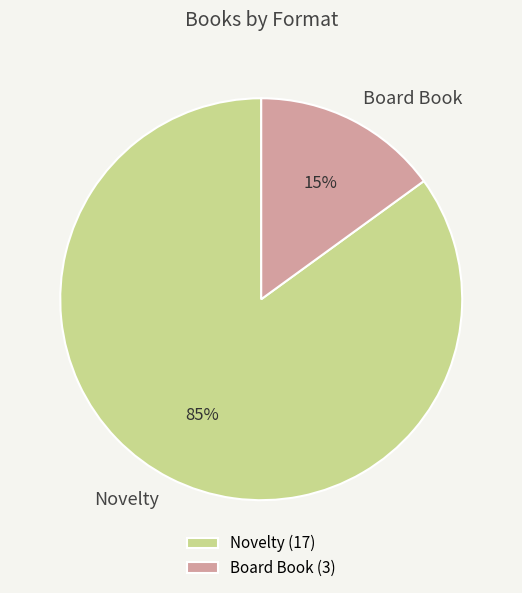

To the nearest percent, what percentage of the pie is Board Book?

15%